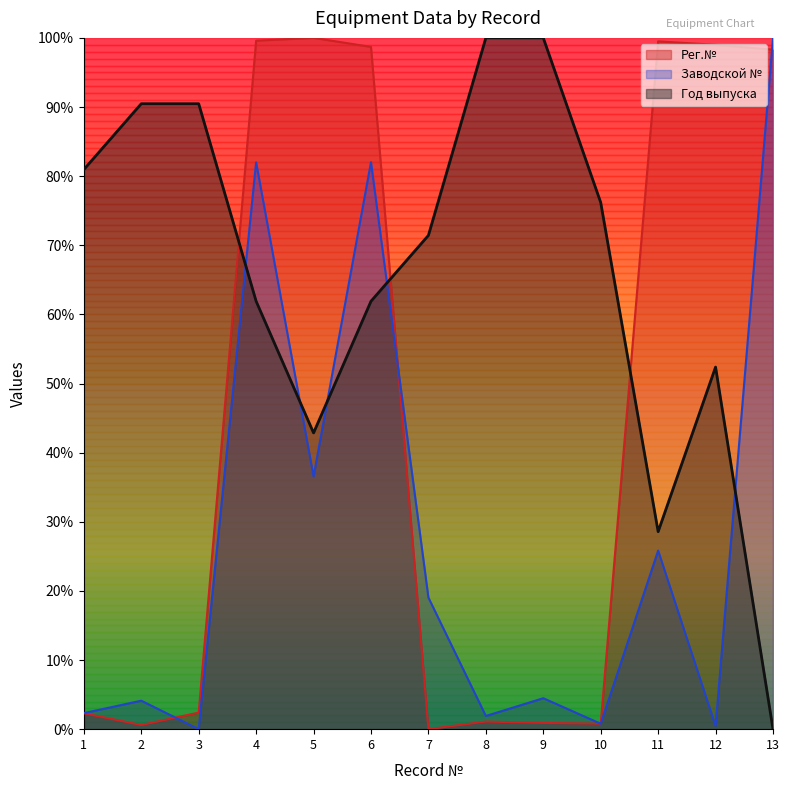

Count the number of data series in this chart.

3